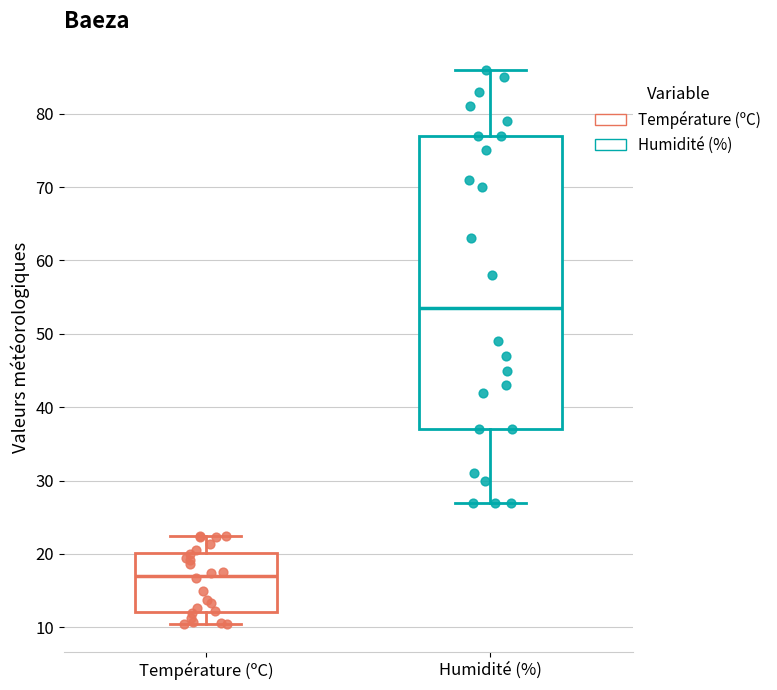

Comparing the boxes themselves (not the whiskers), which one is the tallest?

Humidité (%)